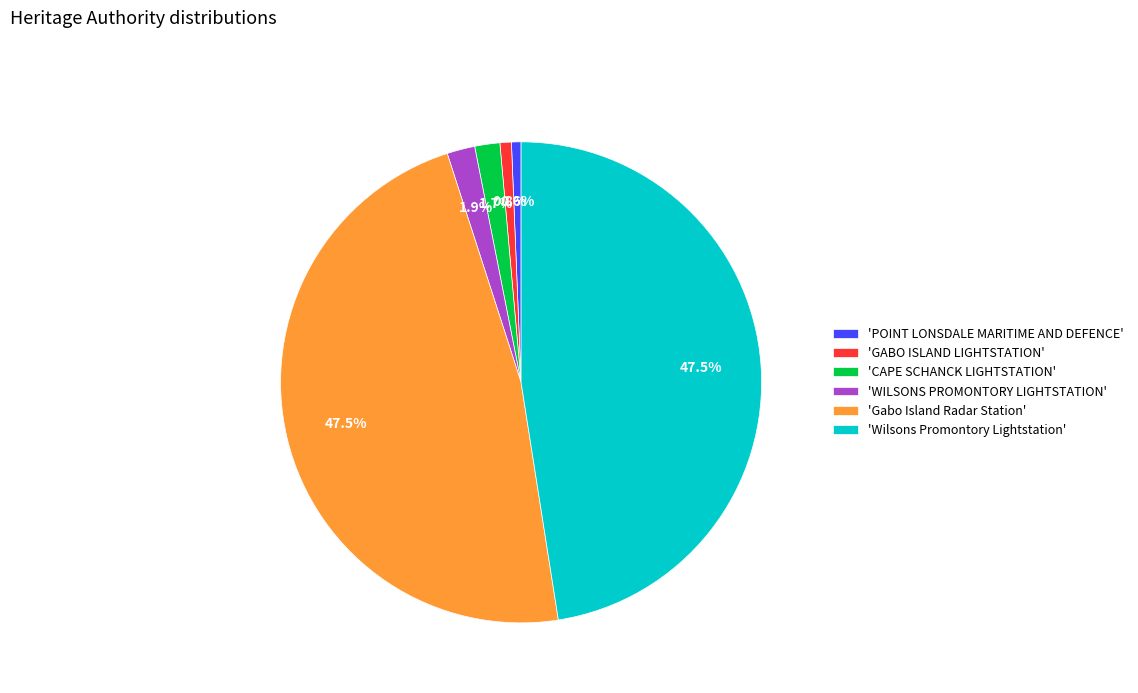

What is the total percentage of 'Gabo Island Radar Station' and 'CAPE SCHANCK LIGHTSTATION'?

49.2%